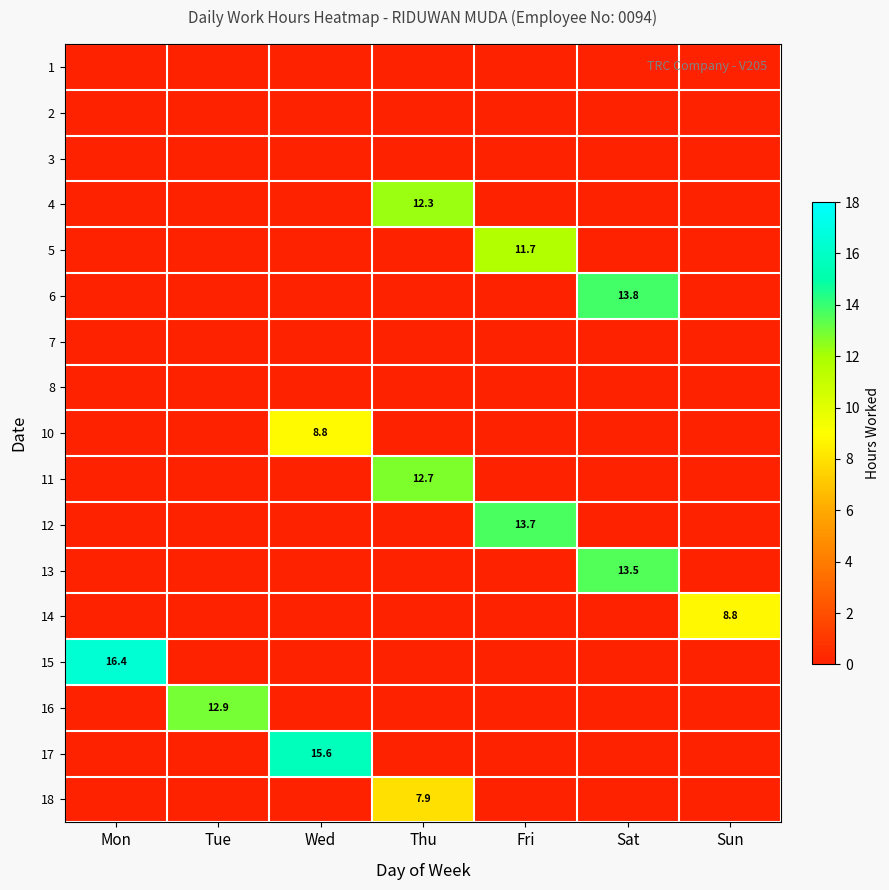

How many distinct data groups are displayed?

17